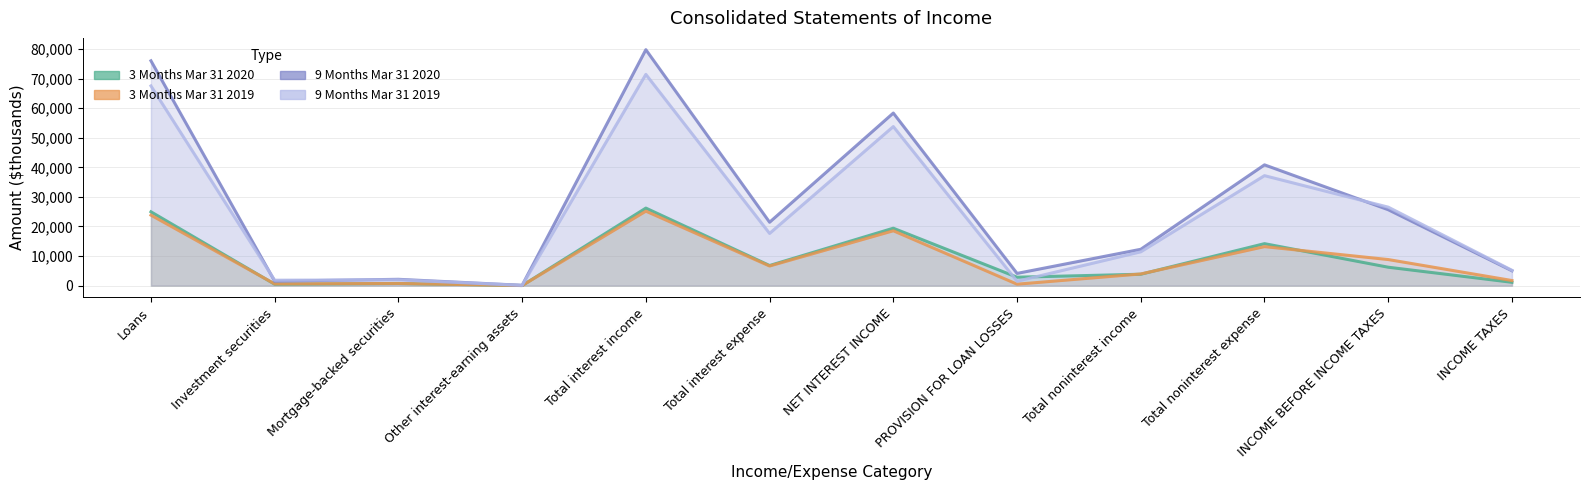

Reading right to left, extract all data points from this chart.

3 Months Mar 31 2020: INCOME TAXES=1129	INCOME BEFORE INCOME TAXES=6228	Total noninterest expense=14196	Total noninterest income=3856	PROVISION FOR LOAN LOSSES=2850	NET INTEREST INCOME=19418	Total interest expense=6802	Total interest income=26220	Other interest-earning assets=33	Mortgage-backed securities=733	Investment securities=485	Loans=24969
3 Months Mar 31 2019: INCOME TAXES=1725	INCOME BEFORE INCOME TAXES=8819	Total noninterest expense=13190	Total noninterest income=3946	PROVISION FOR LOAN LOSSES=491	NET INTEREST INCOME=18554	Total interest expense=6632	Total interest income=25186	Other interest-earning assets=28	Mortgage-backed securities=736	Investment securities=584	Loans=23838
9 Months Mar 31 2020: INCOME TAXES=5026	INCOME BEFORE INCOME TAXES=25670	Total noninterest expense=40842	Total noninterest income=12291	PROVISION FOR LOAN LOSSES=4134	NET INTEREST INCOME=58355	Total interest expense=21433	Total interest income=79788	Other interest-earning assets=110	Mortgage-backed securities=2141	Investment securities=1507	Loans=76030
9 Months Mar 31 2019: INCOME TAXES=5194	INCOME BEFORE INCOME TAXES=26542	Total noninterest expense=37191	Total noninterest income=11430	PROVISION FOR LOAN LOSSES=1486	NET INTEREST INCOME=53789	Total interest expense=17646	Total interest income=71435	Other interest-earning assets=89	Mortgage-backed securities=1968	Investment securities=1839	Loans=67539